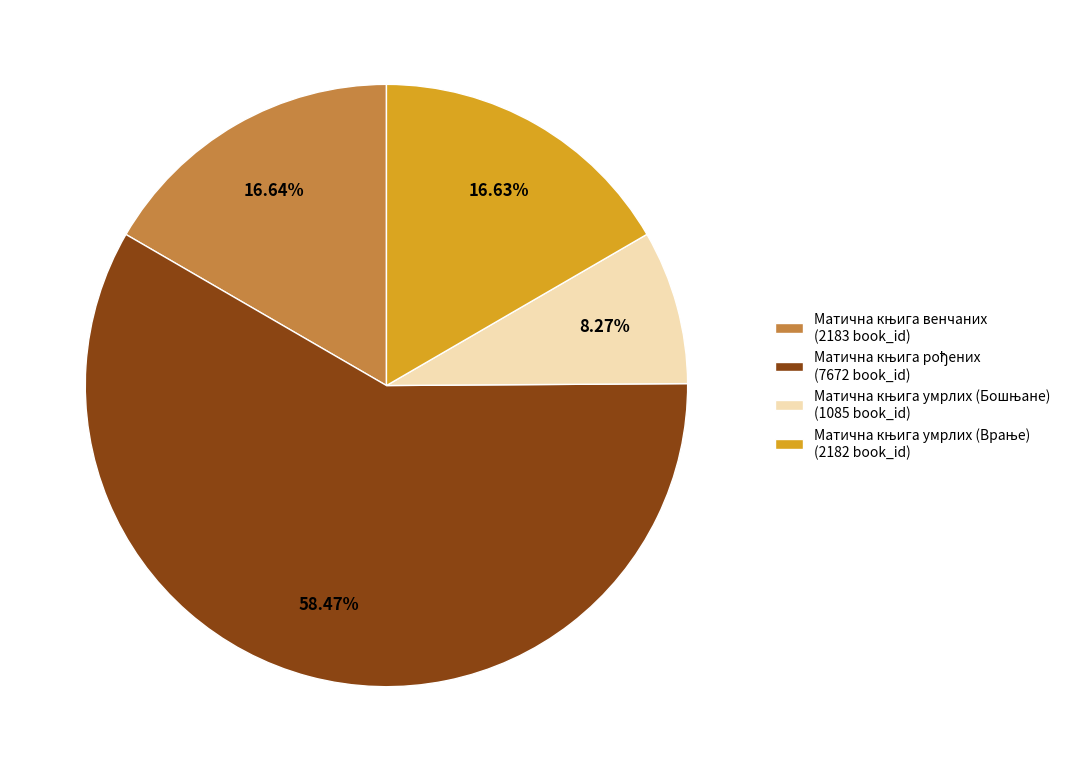

Is there any slice that represents more than half of the pie?

Yes